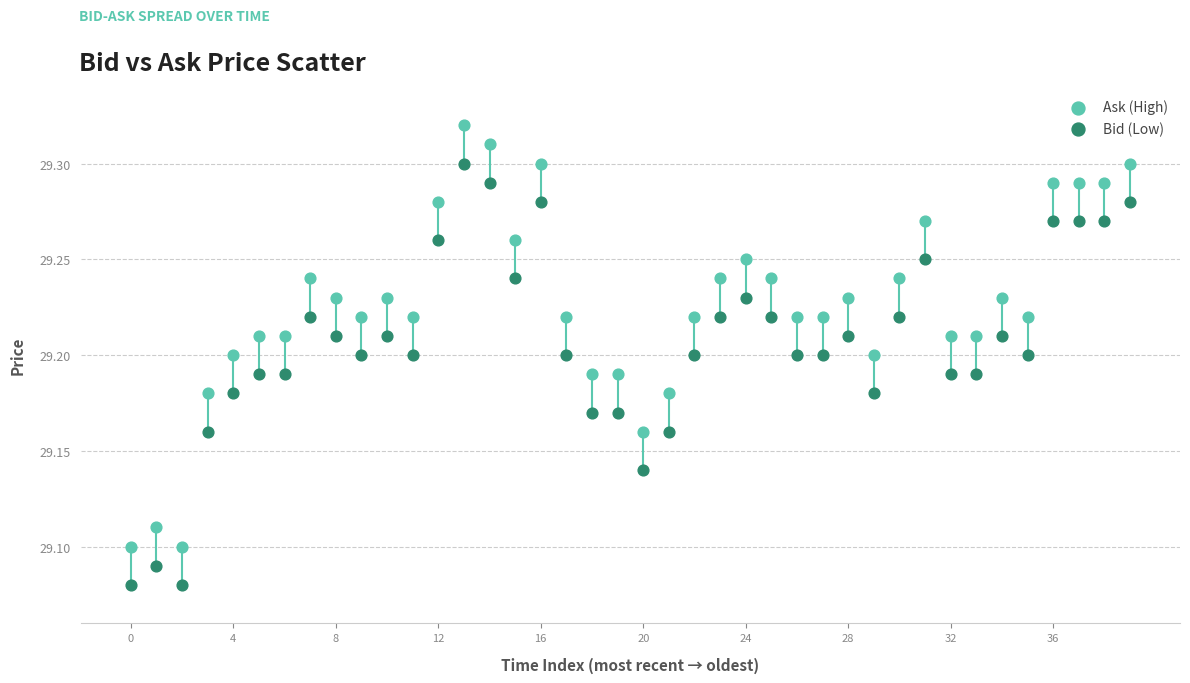

Which series contains the highest Y value?

Ask (High)